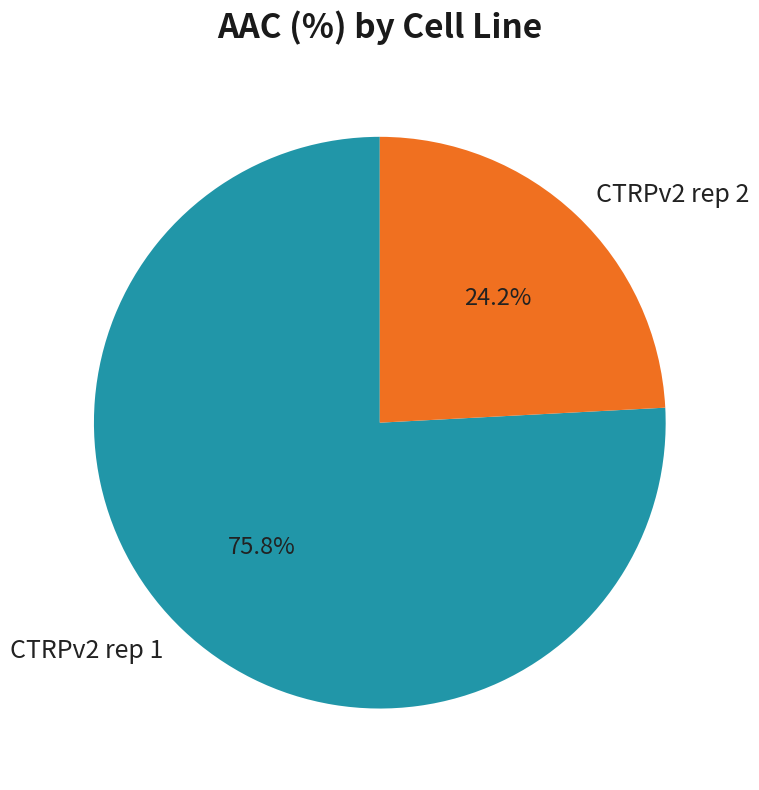

To the nearest percent, what portion does CTRPv2 rep 2 represent?

24%